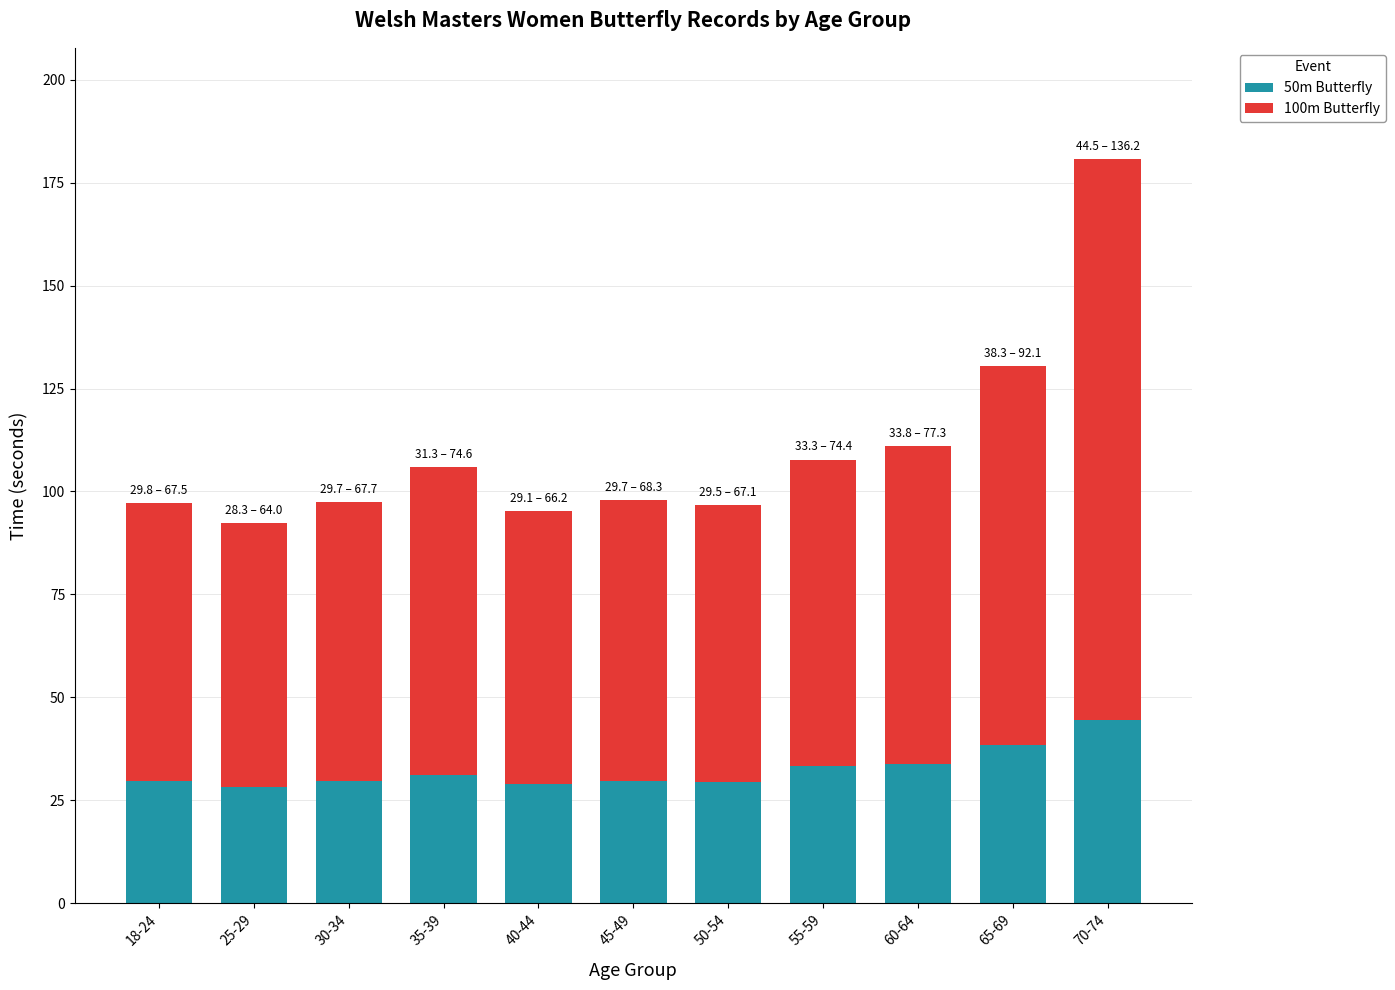

What is the difference between the 50m Butterfly values at 40-44 and 60-64?

4.7